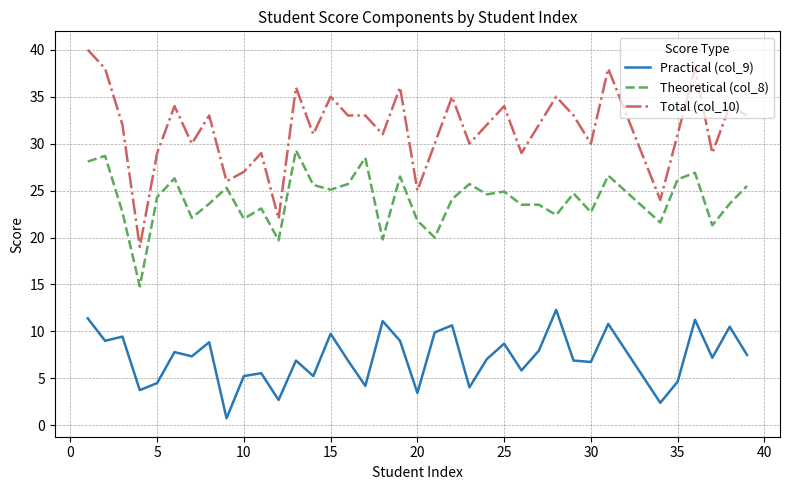

Does the chart display data point markers on the line(s)?

No